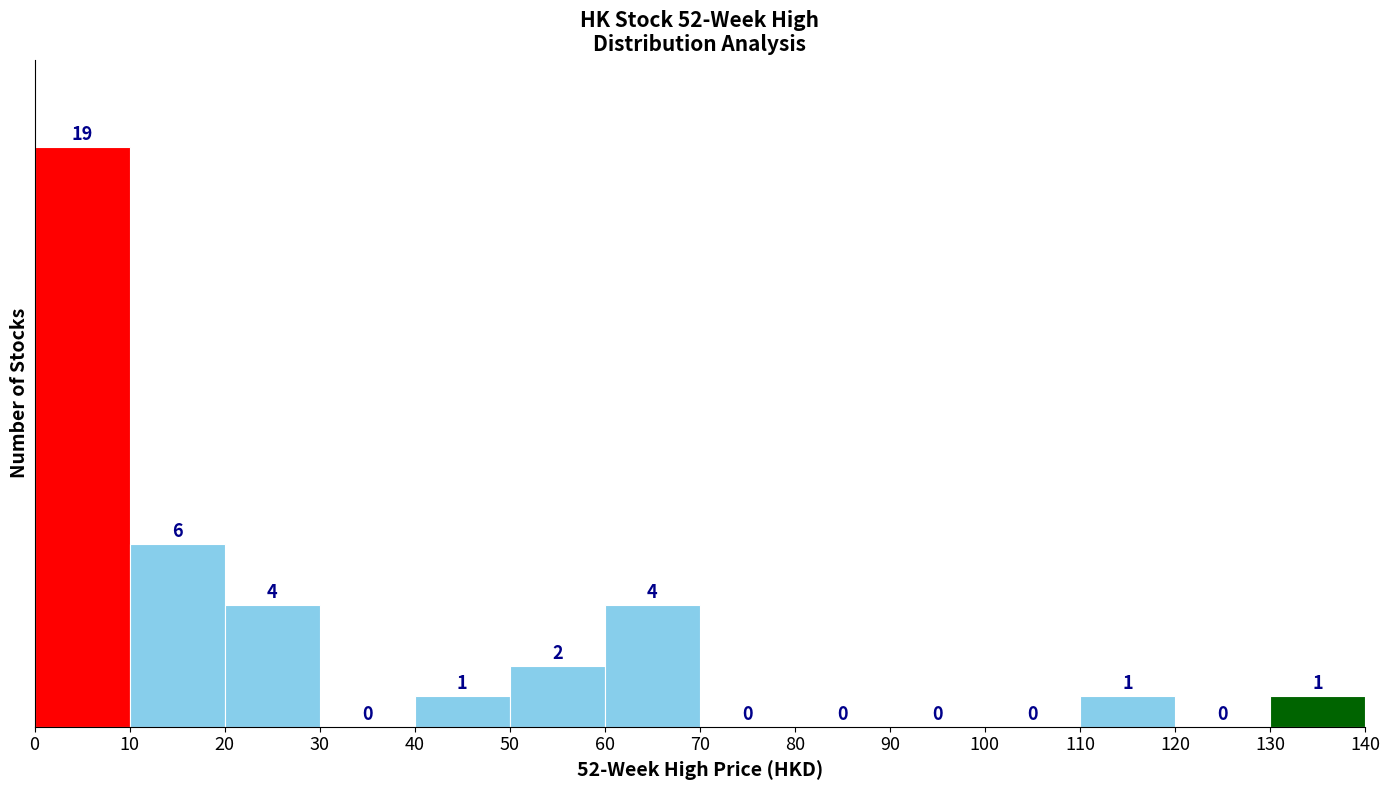

Which range on the x-axis has the tallest bar?

0 to 10